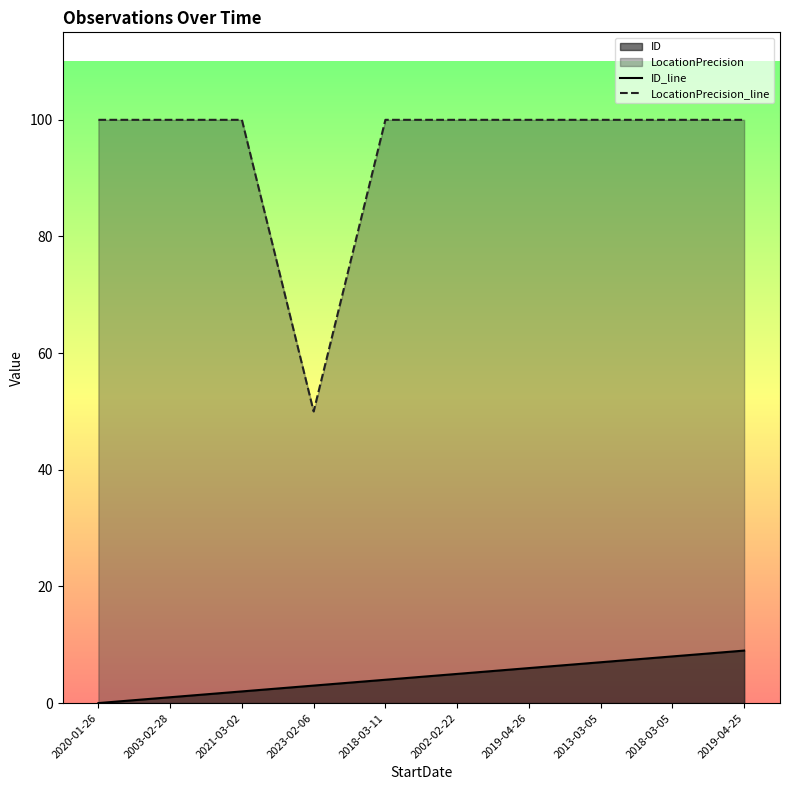

True or false: LocationPrecision and ID cross at least once.

False